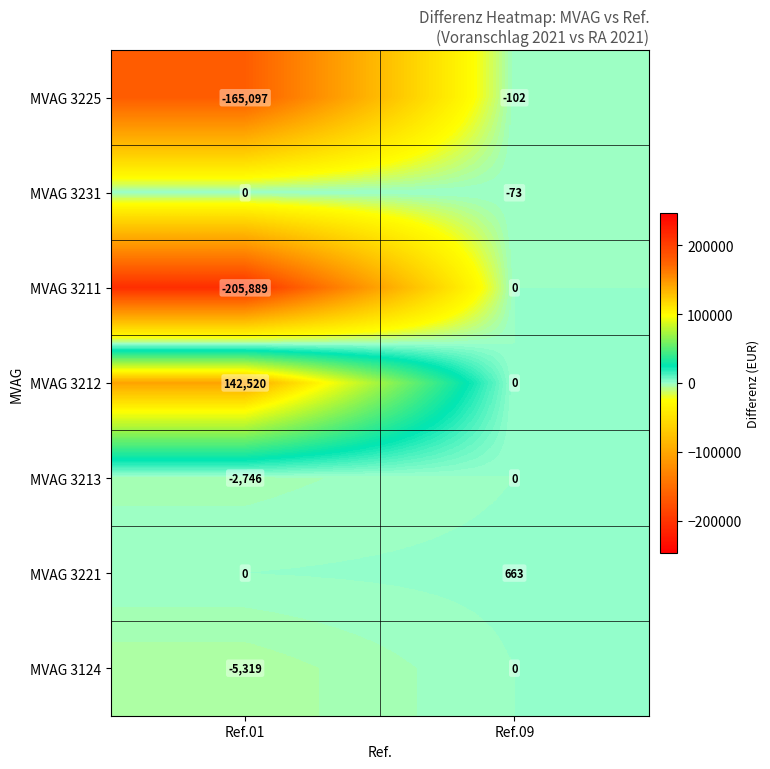

Reading left to right, list all the values displayed in this chart.

MVAG 3225: -165097	-102
MVAG 3231: 0	-73
MVAG 3211: -205889	0
MVAG 3212: 142520	0
MVAG 3213: -2746	0
MVAG 3221: 0	663
MVAG 3124: -5319	0